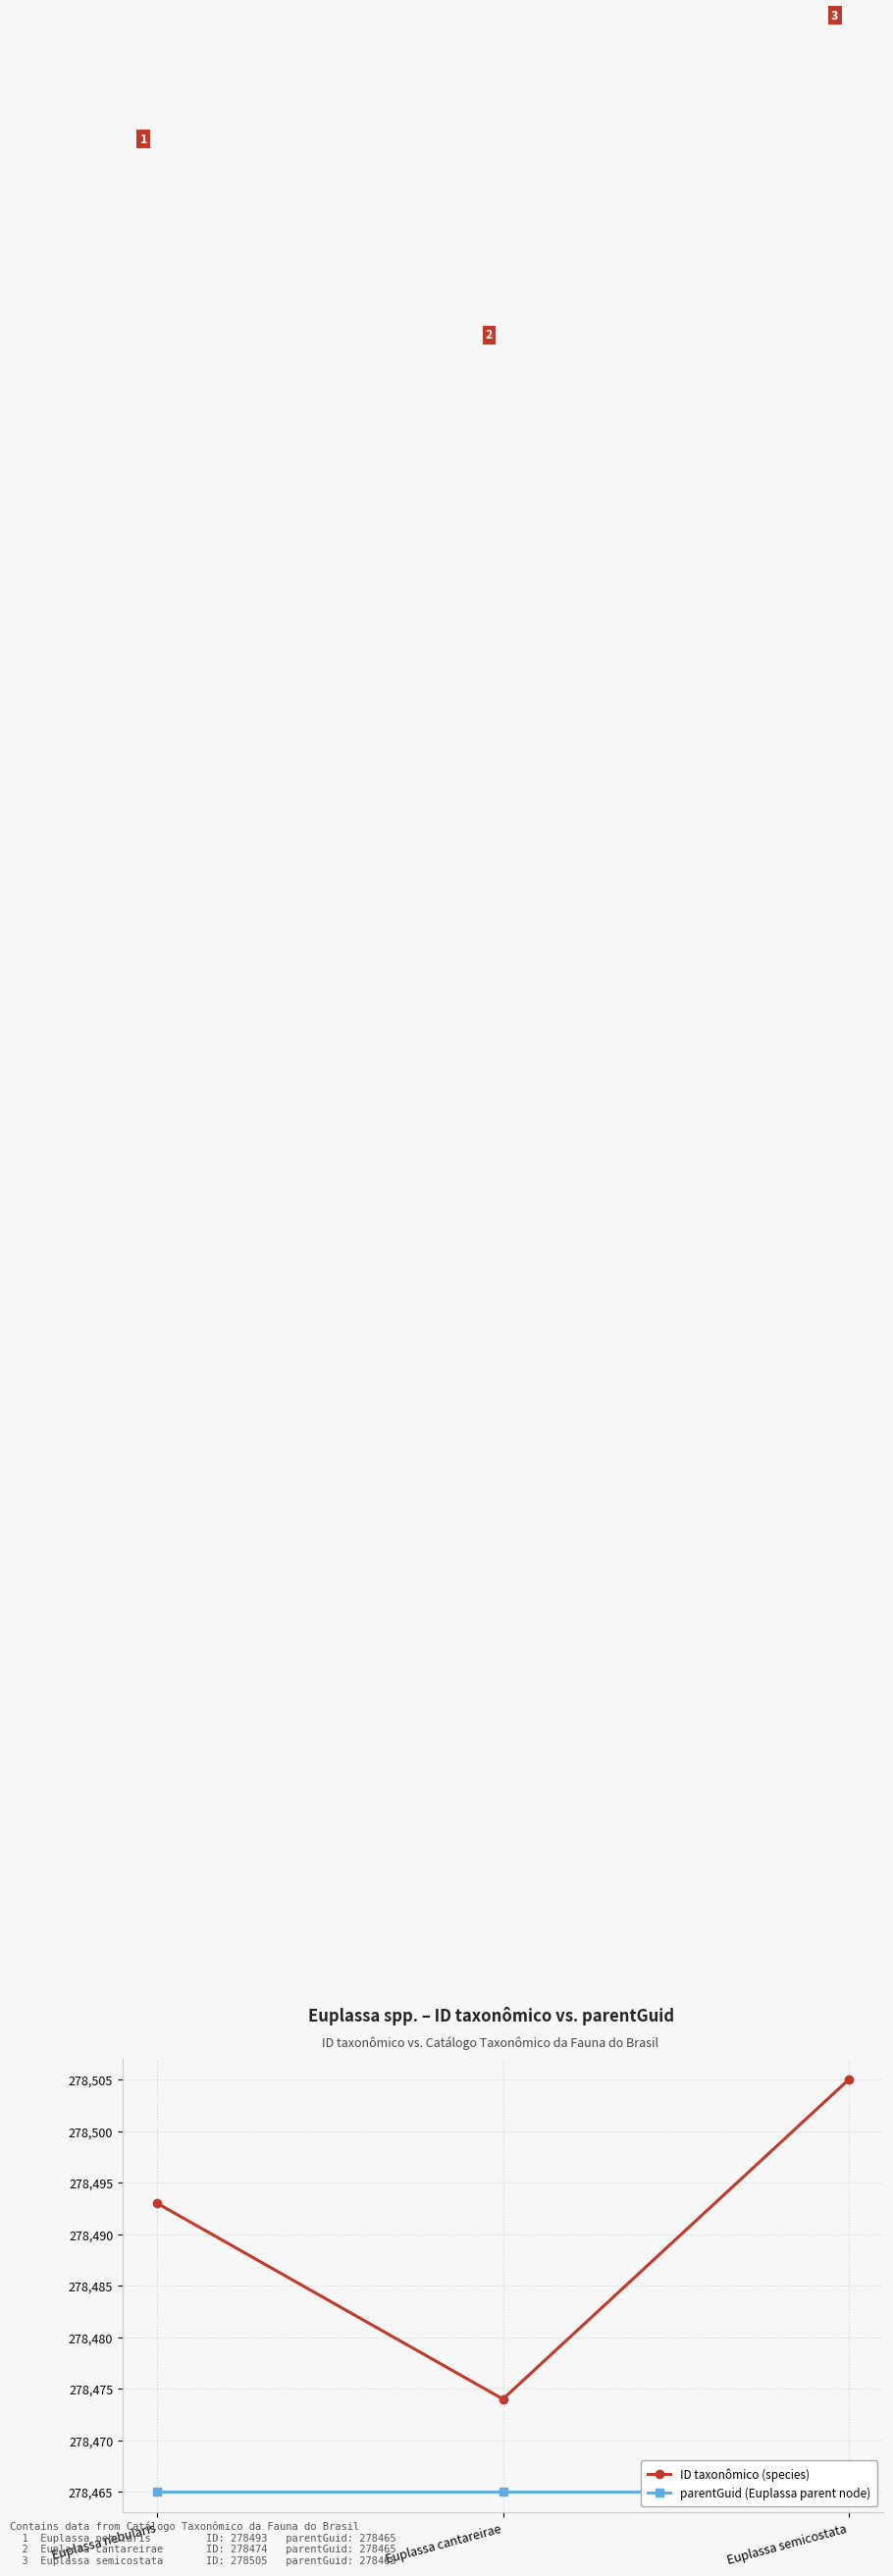

What is the label of the 3rd point from the left?

Euplassa semicostata